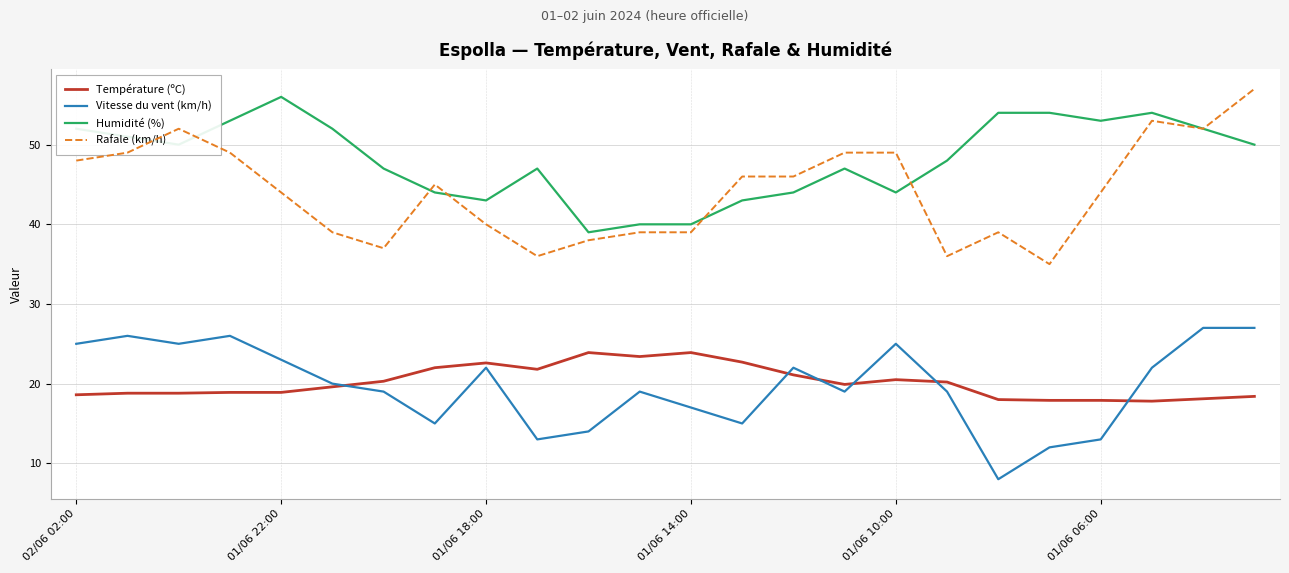

Which series has the largest total across all categories?

Humidité (%)